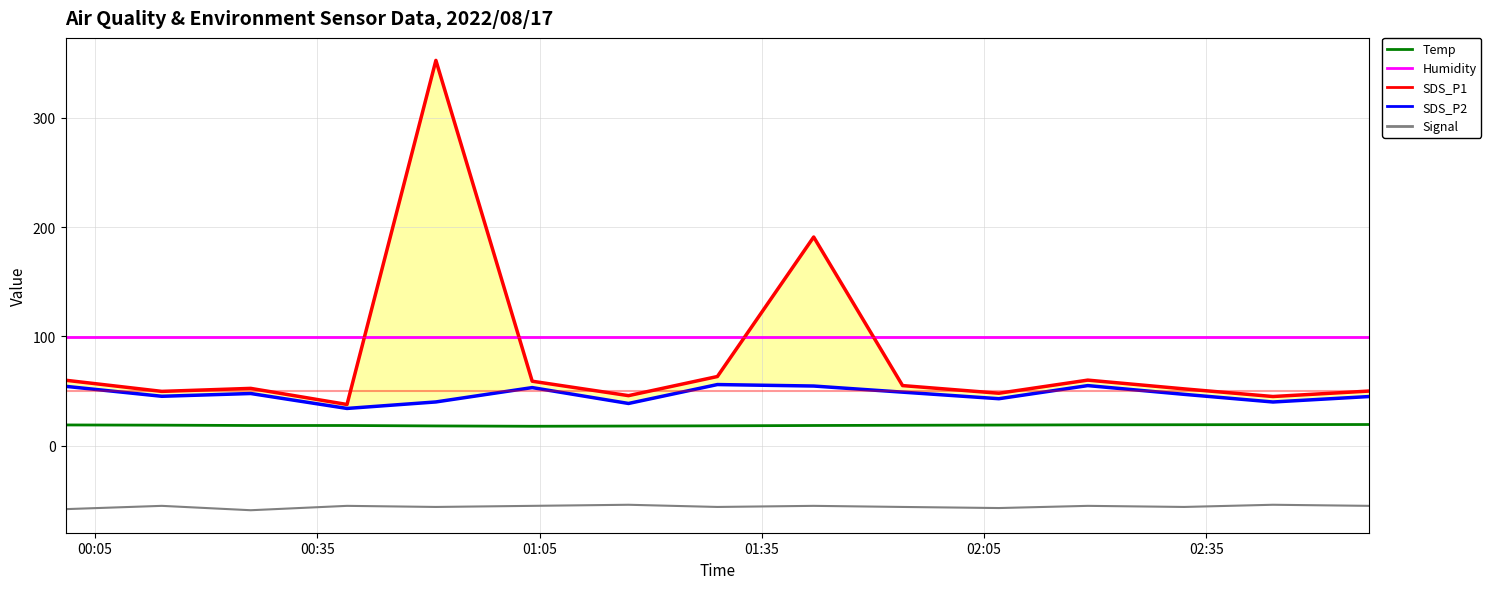

True or false: Temp and Humidity cross at least once.

False